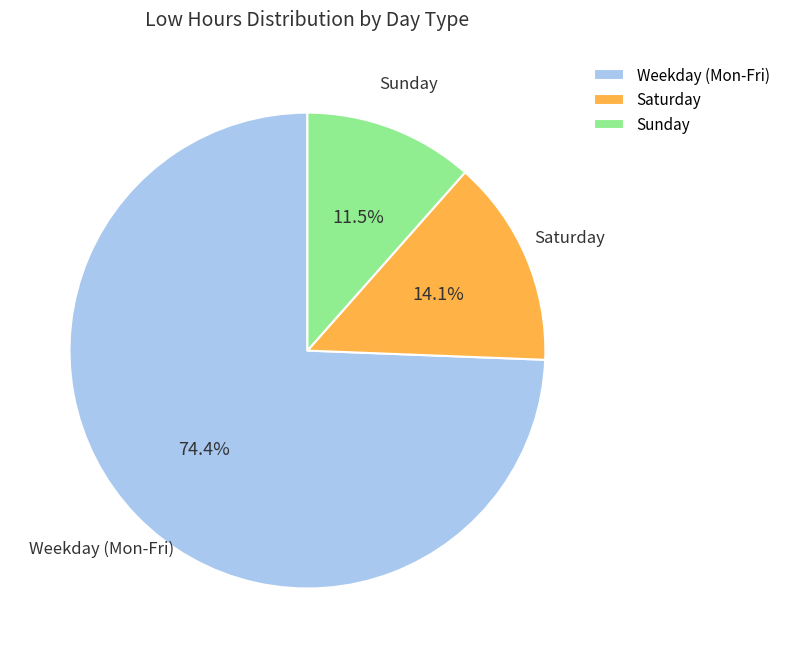

Is the sum of Saturday and Weekday (Mon-Fri) greater than half?

Yes